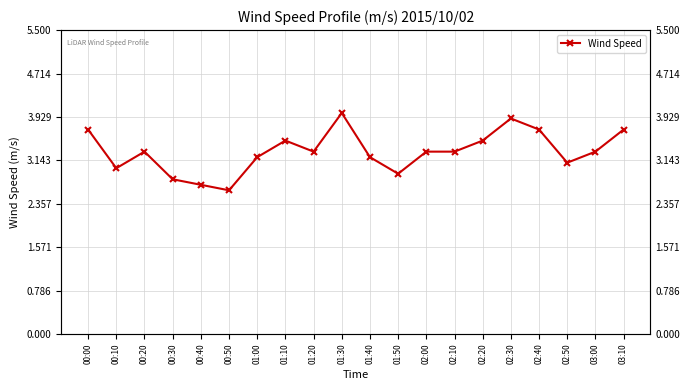

What is the change in value from 00:00 to 00:20?

-0.4